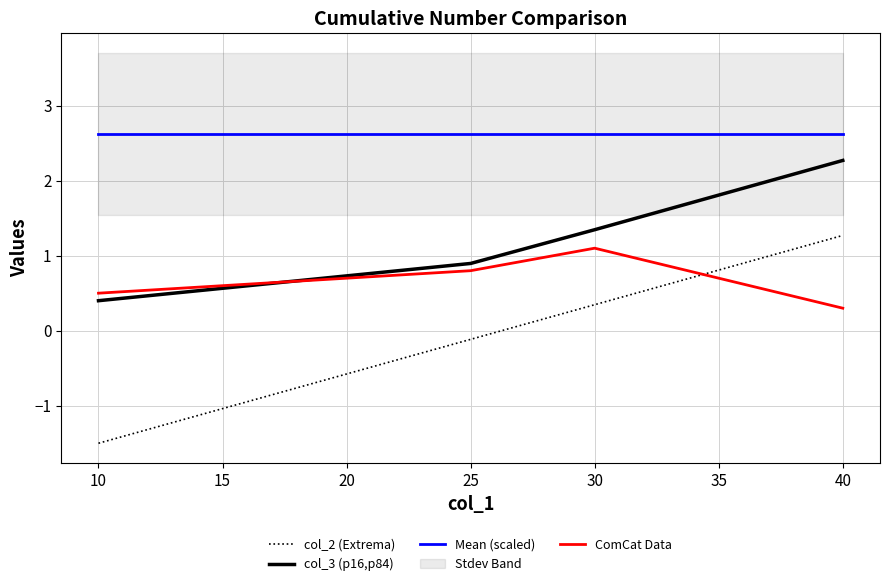

What is the approximate value of ComCat Data at 30?

1.1